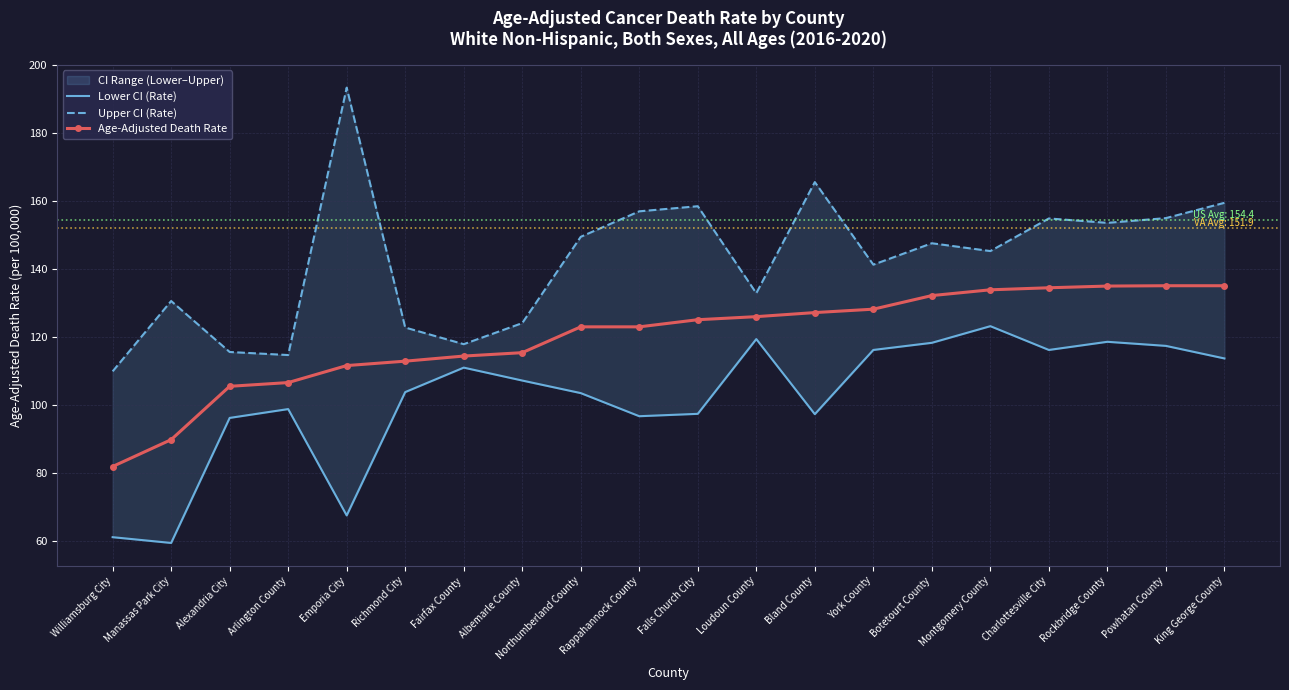

At which category is the sum across all series the highest?

King George County